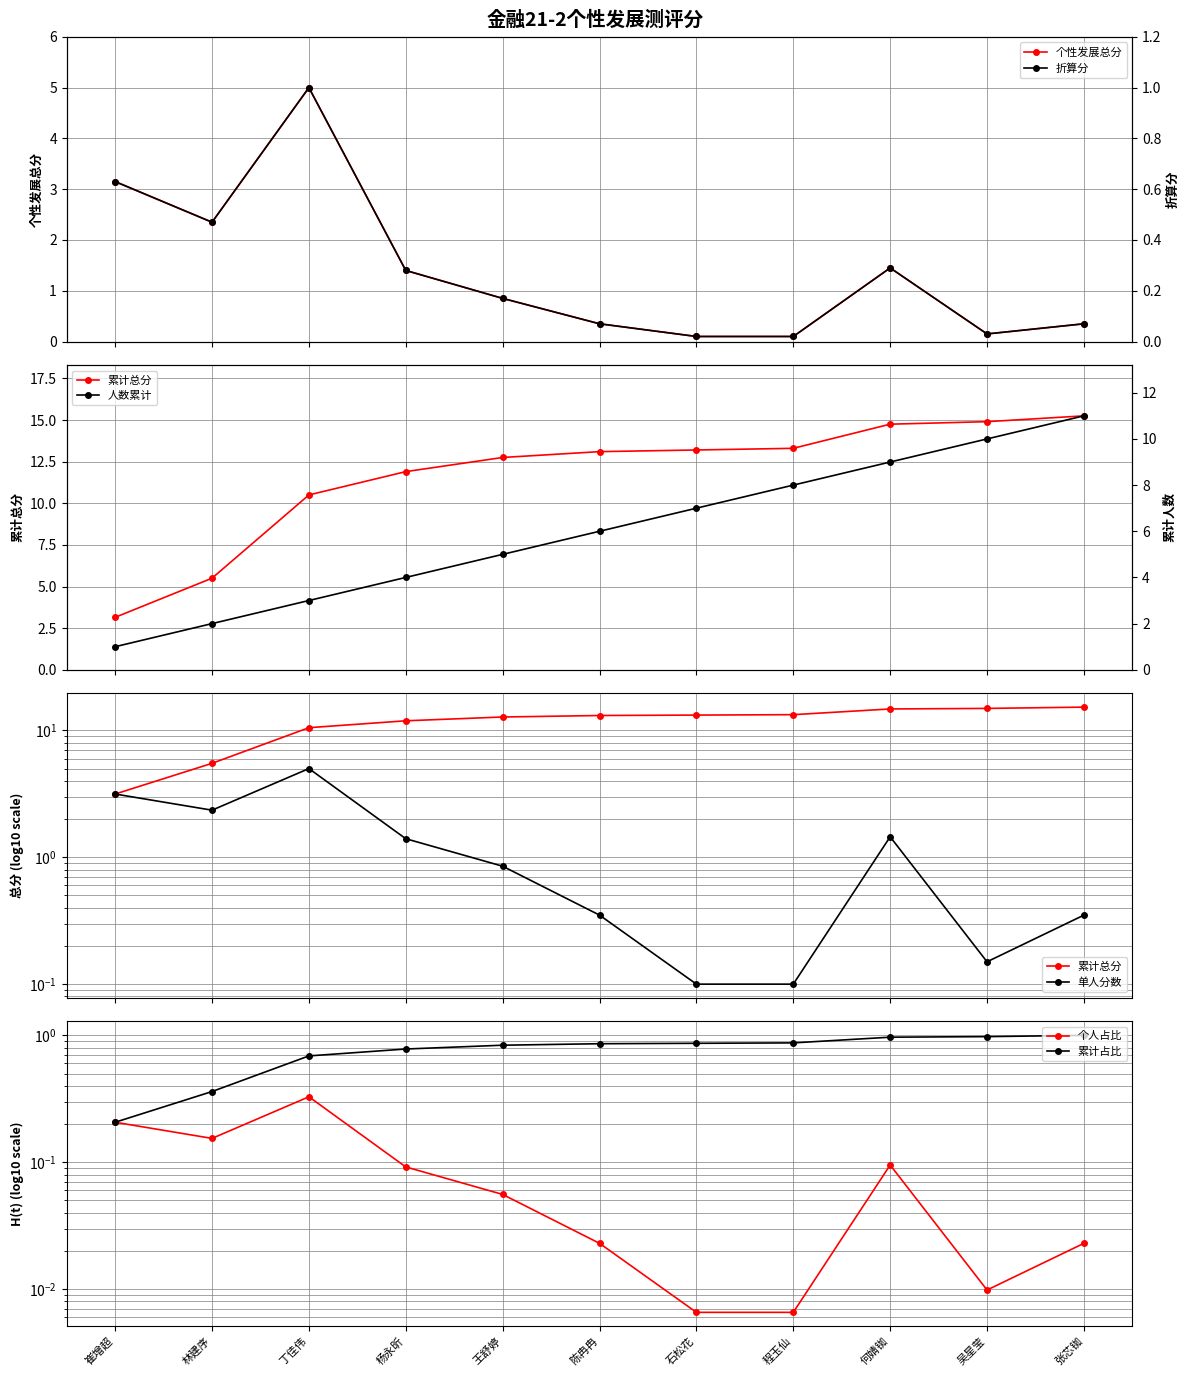

Reading right to left, list all the values displayed in this chart.

张芯铷=0.3	吴星莹=0.1	何婧铷=1.4	程玉仙=0.1	石松花=0.1	陈冉冉=0.3	王舒婷=0.8	杨永昕=1.4	丁佳伟=5.0	林建序=2.4	崔增超=3.1